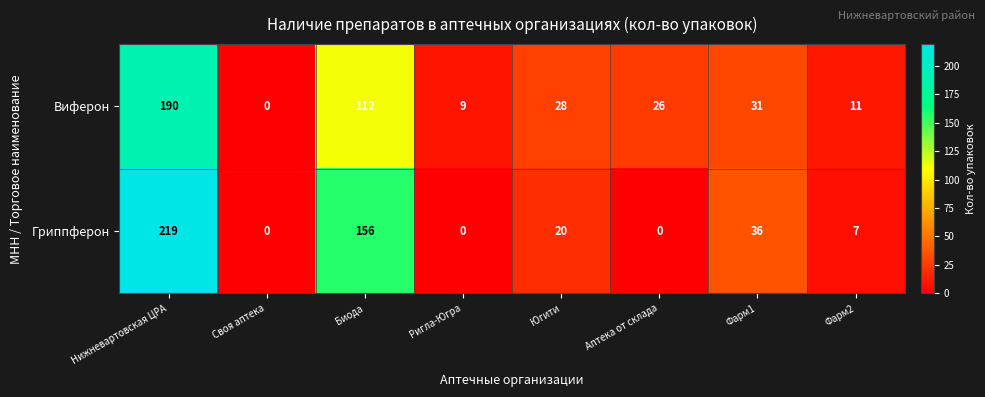

The value of Гриппферон at Биода is 264. True or false?

False